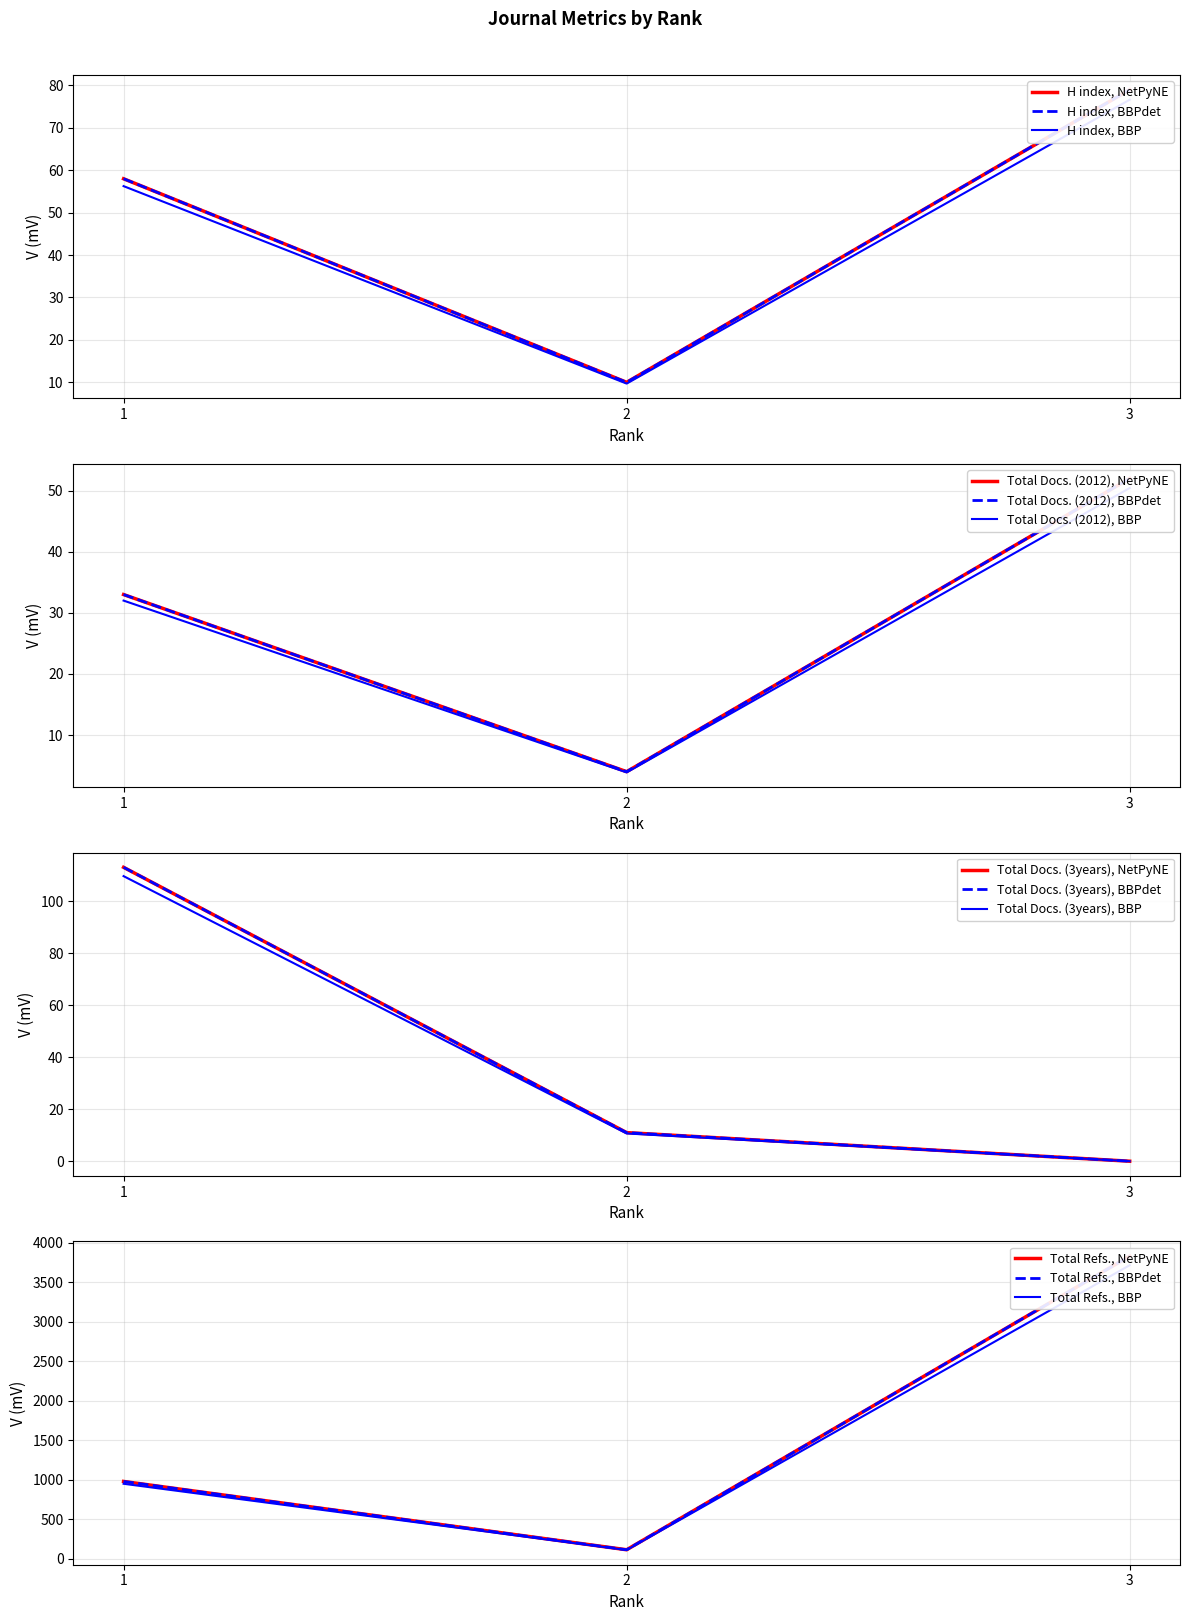

Which series has the widest spread of values?

Total Refs.